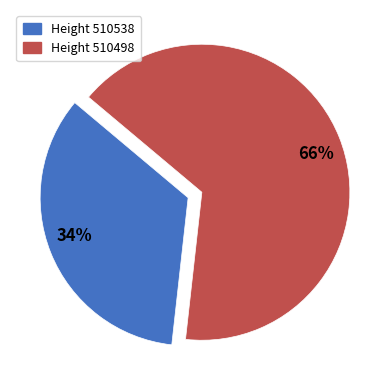

How many slices are in this pie chart?

2